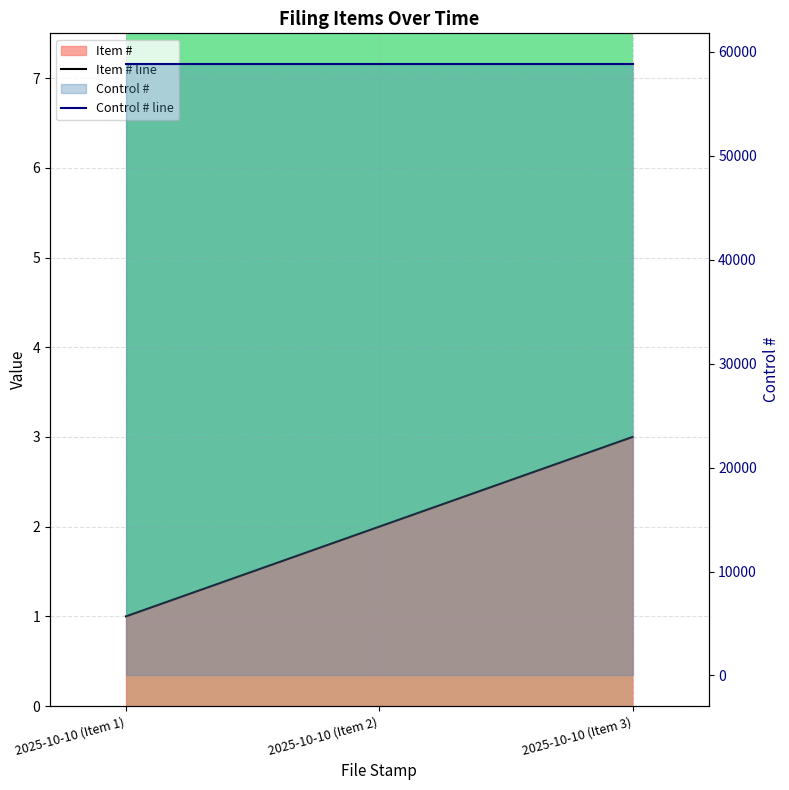

At which category does the chart reach its minimum across all series?

2025-10-10 (Item 1)